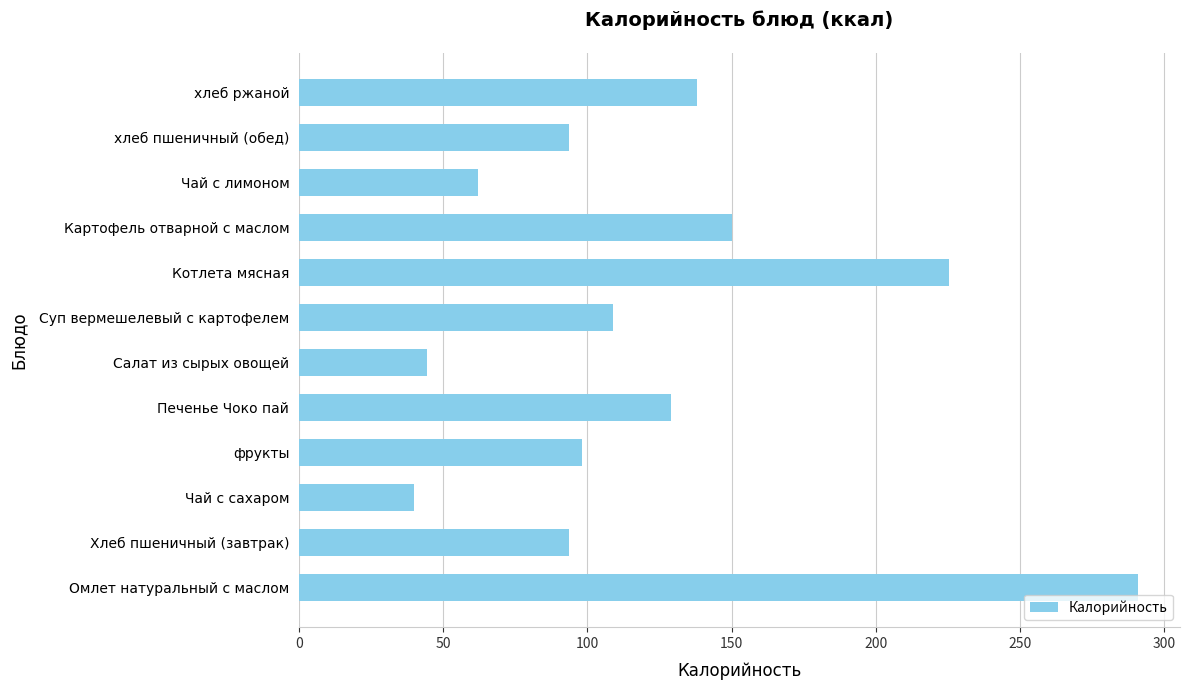

Reading bottom to top, extract all data points from this chart.

290.9	93.5	40.0	98.0	129.0	44.3	109.0	225.2	150.0	62.0	93.5	137.9